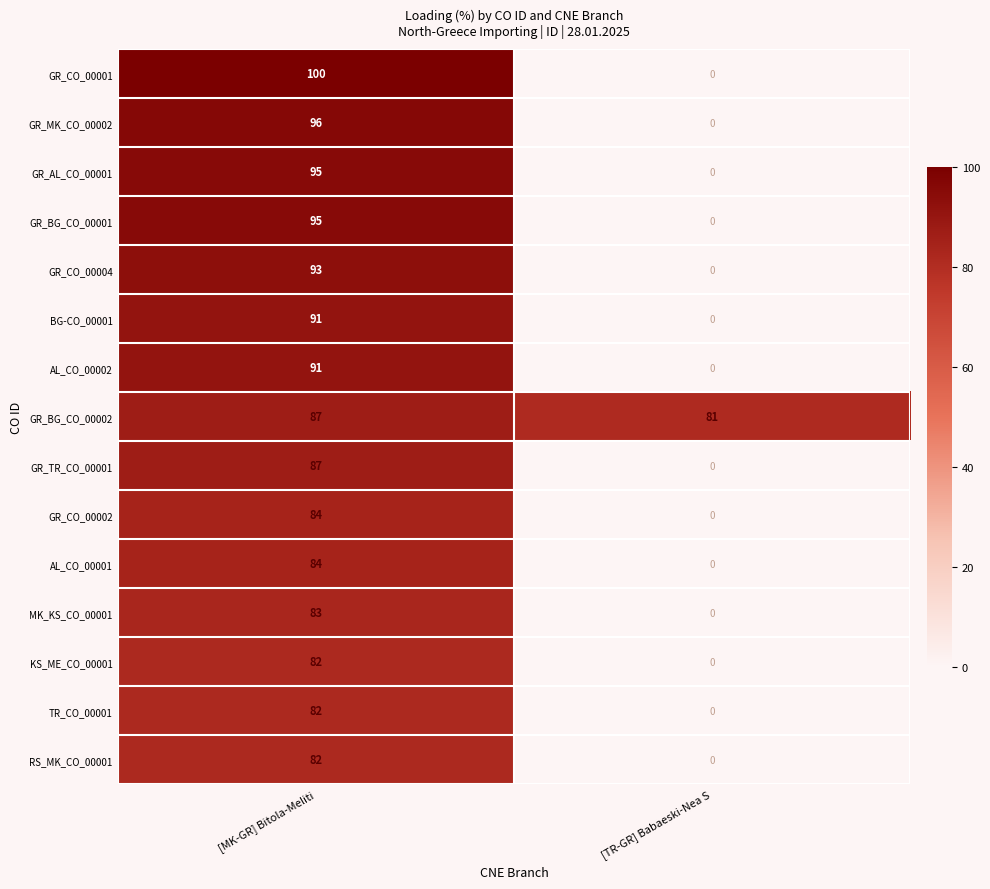

Reading left to right, transcribe all the data shown in this chart.

GR_CO_00001: [MK-GR] Bitola-Meliti=100	[TR-GR] Babaeski-Nea S=0
GR_MK_CO_00002: [MK-GR] Bitola-Meliti=96	[TR-GR] Babaeski-Nea S=0
GR_AL_CO_00001: [MK-GR] Bitola-Meliti=95	[TR-GR] Babaeski-Nea S=0
GR_BG_CO_00001: [MK-GR] Bitola-Meliti=95	[TR-GR] Babaeski-Nea S=0
GR_CO_00004: [MK-GR] Bitola-Meliti=93	[TR-GR] Babaeski-Nea S=0
BG-CO_00001: [MK-GR] Bitola-Meliti=91	[TR-GR] Babaeski-Nea S=0
AL_CO_00002: [MK-GR] Bitola-Meliti=91	[TR-GR] Babaeski-Nea S=0
GR_BG_CO_00002: [MK-GR] Bitola-Meliti=87	[TR-GR] Babaeski-Nea S=81
GR_TR_CO_00001: [MK-GR] Bitola-Meliti=87	[TR-GR] Babaeski-Nea S=0
GR_CO_00002: [MK-GR] Bitola-Meliti=84	[TR-GR] Babaeski-Nea S=0
AL_CO_00001: [MK-GR] Bitola-Meliti=84	[TR-GR] Babaeski-Nea S=0
MK_KS_CO_00001: [MK-GR] Bitola-Meliti=83	[TR-GR] Babaeski-Nea S=0
KS_ME_CO_00001: [MK-GR] Bitola-Meliti=82	[TR-GR] Babaeski-Nea S=0
TR_CO_00001: [MK-GR] Bitola-Meliti=82	[TR-GR] Babaeski-Nea S=0
RS_MK_CO_00001: [MK-GR] Bitola-Meliti=82	[TR-GR] Babaeski-Nea S=0